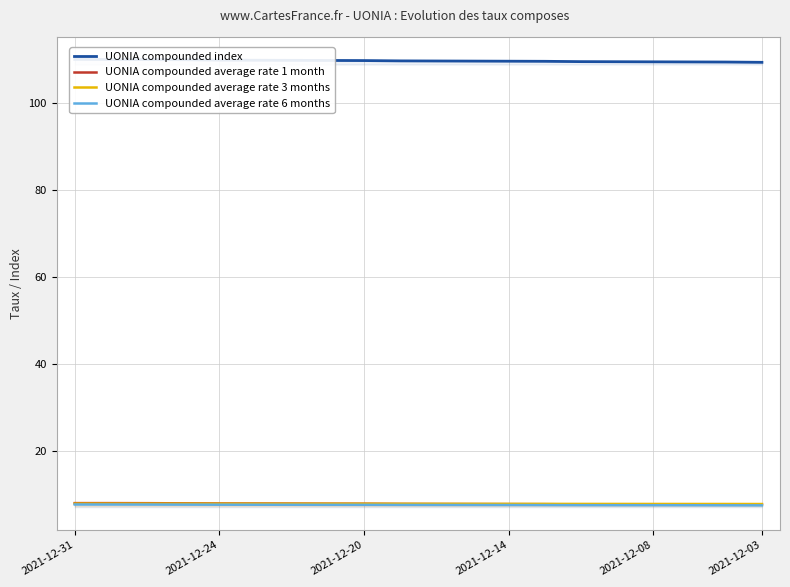

True or false: UONIA compounded average rate 1 month and UONIA compounded average rate 3 months intersect in this chart.

True